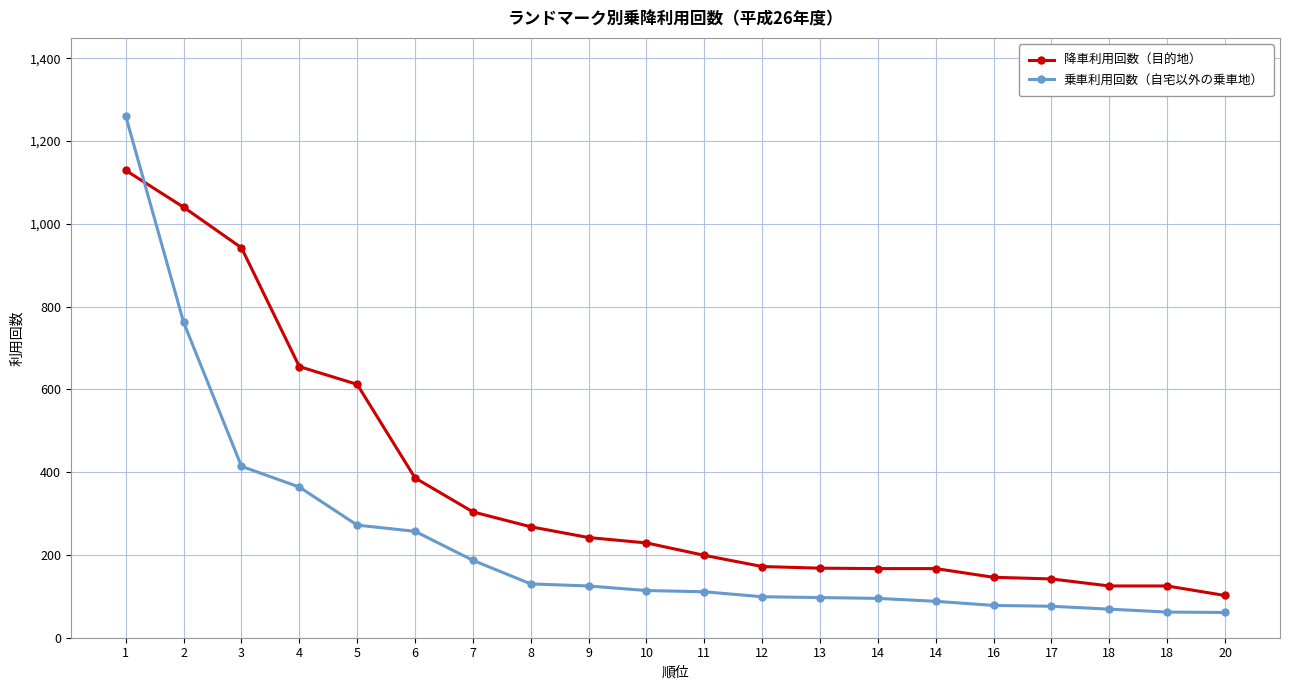

At which label is 降車利用回数（目的地） closest to 615?

5